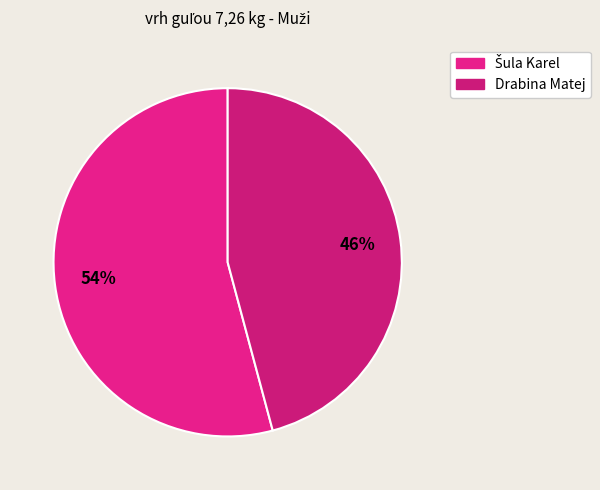

How many segments does this pie chart have?

2